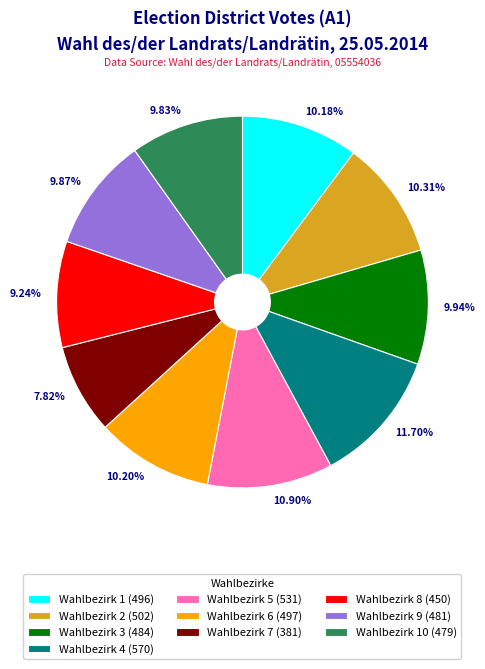

What is the ratio of the value at 9.94% to the value at 7.82%?

1.3